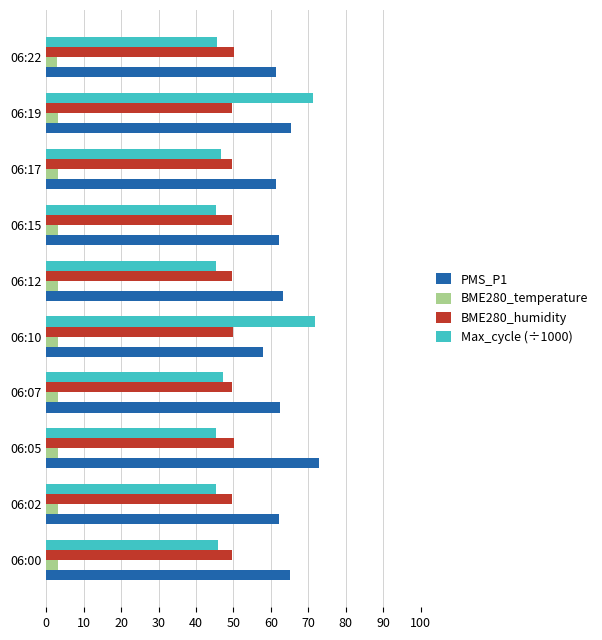

The PMS_P1 series shows 65.5 at 06:19. True or false?

True